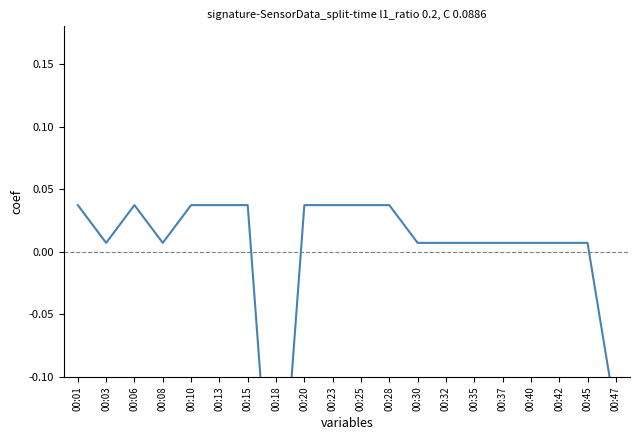

How many lines are shown in the chart?

1